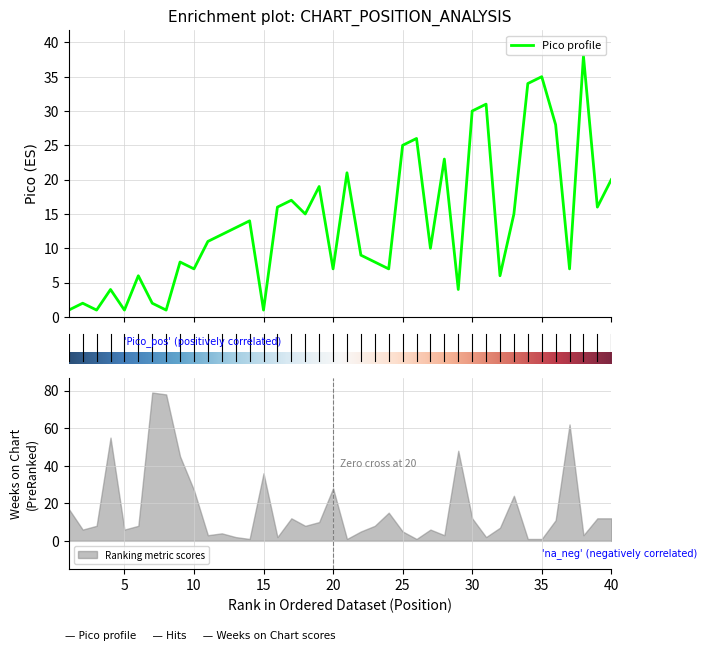

What is the minimum value shown in the chart?

1